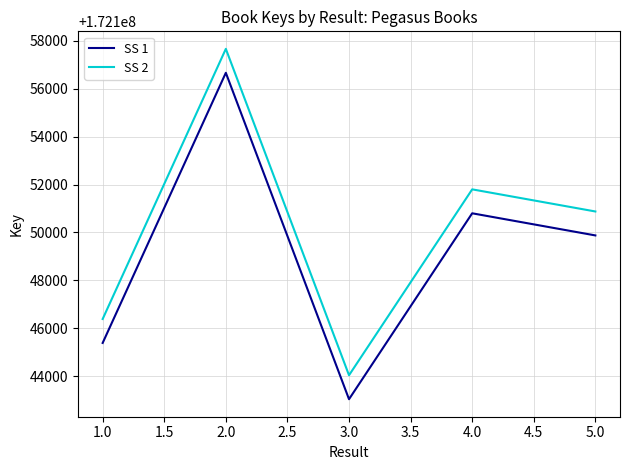

What is the difference between the maximum and second lowest values in the SS 2 series?

11281